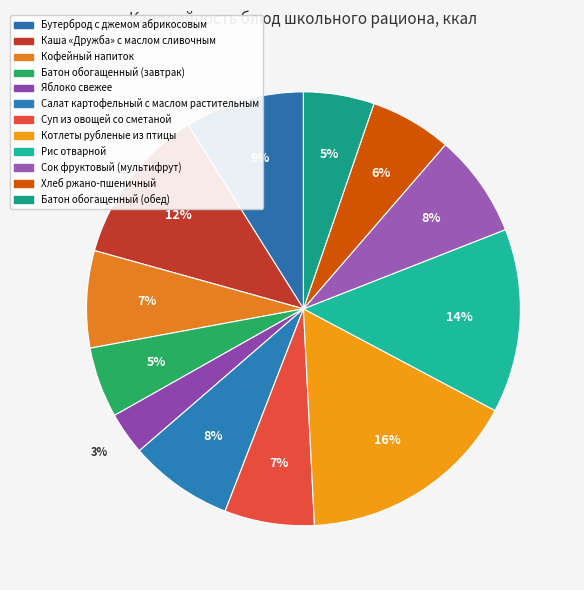

Is it true that Батон обогащенный (завтрак) is 1% of the pie?

False